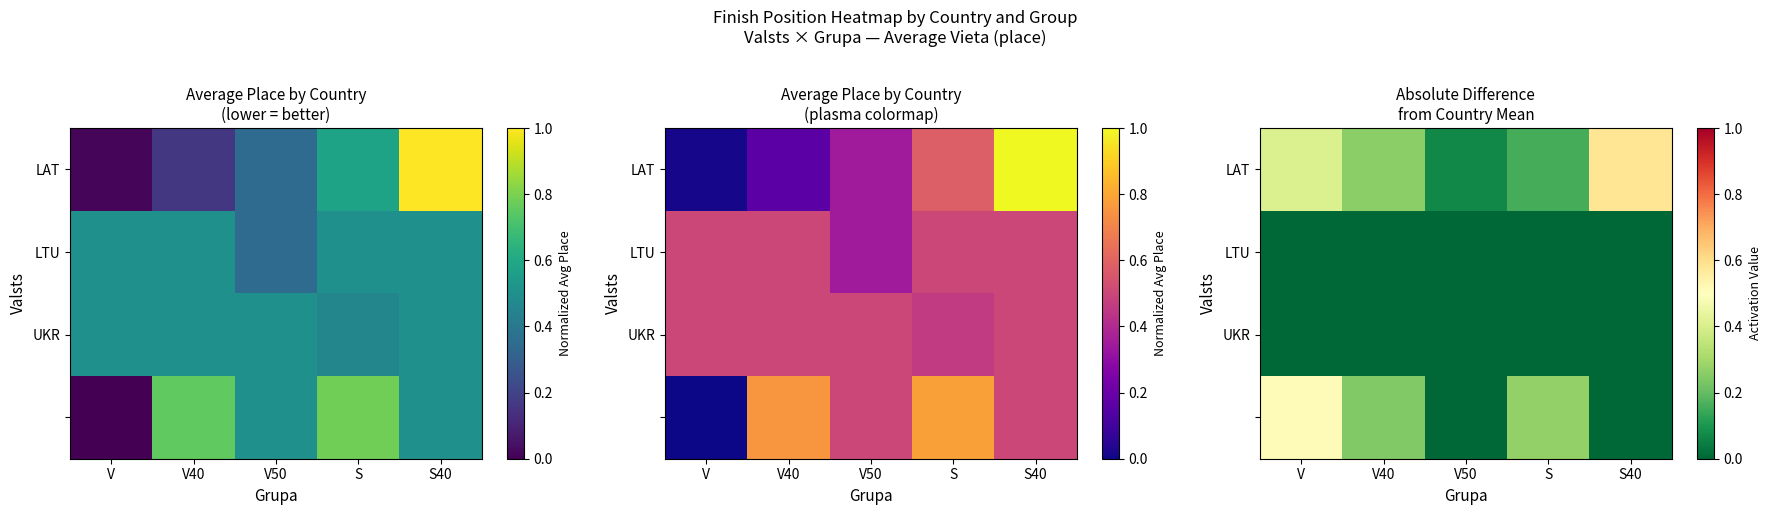

What is the greatest value displayed?

0.6